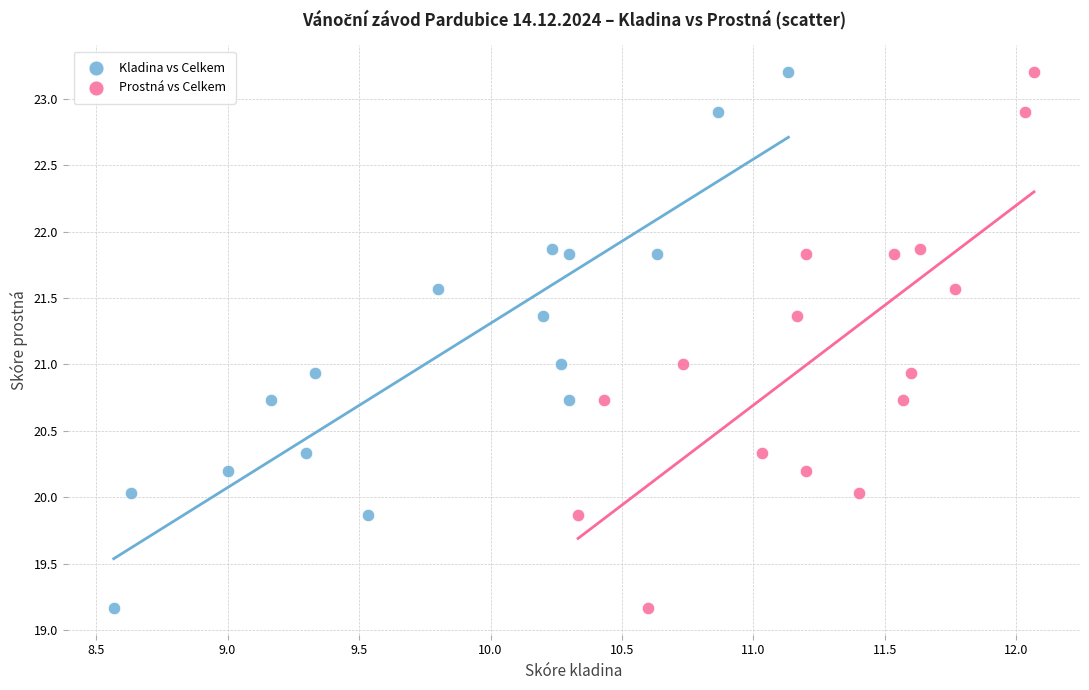

What are all the series names shown in the legend?

Kladina vs Celkem, Prostná vs Celkem